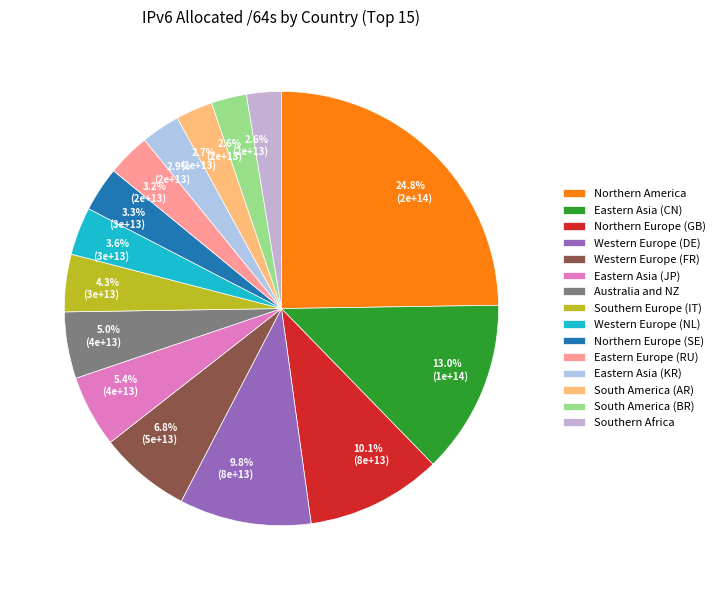

To the nearest percent, what is the difference between the largest and smallest slice percentages?

22%